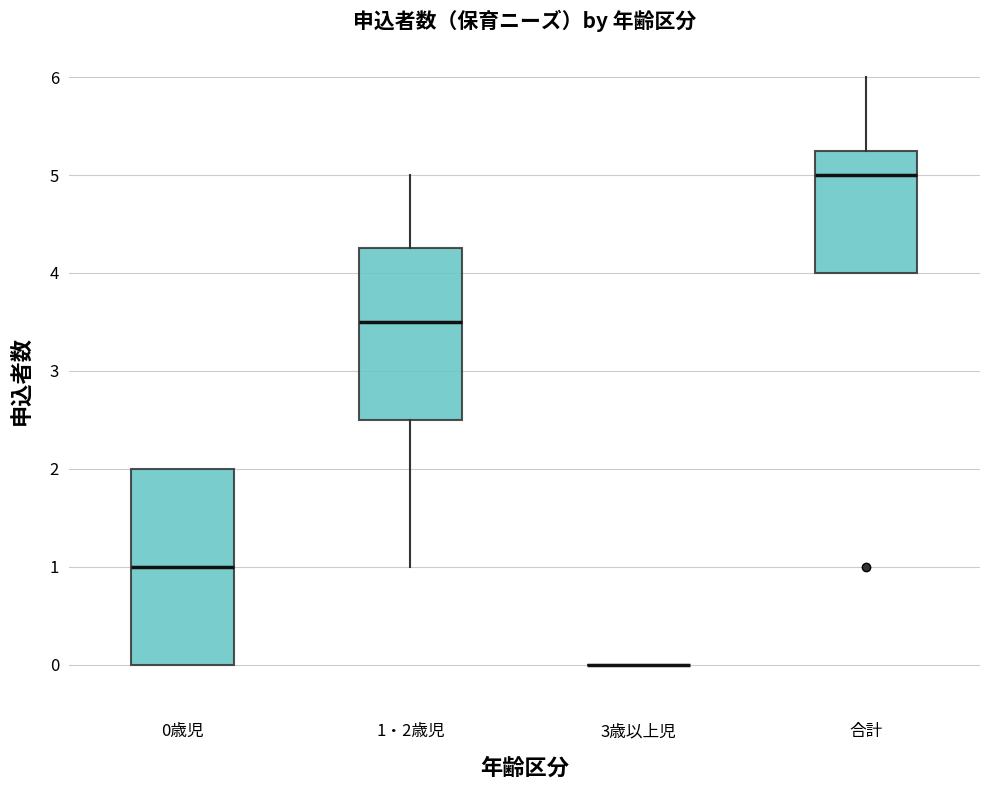

Where does the median line of the box for 1・2歳児 sit on the y-axis? The values are not printed on the chart, so give them approximately, as read against the axis.

3.5